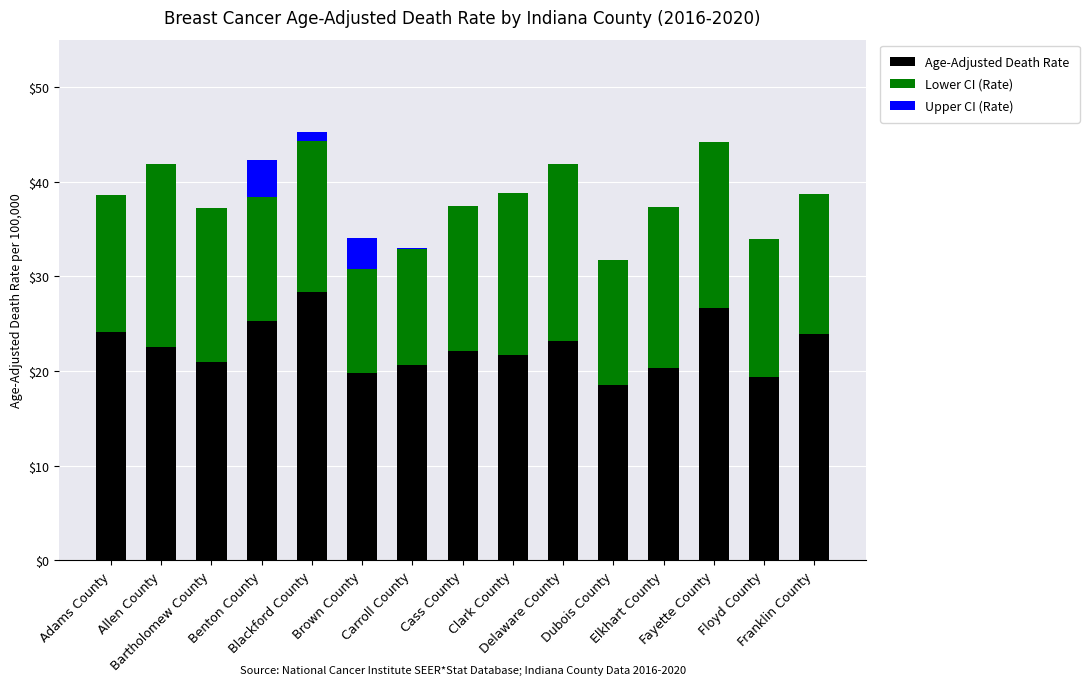

What is the maximum value for Age-Adjusted Death Rate?

28.4